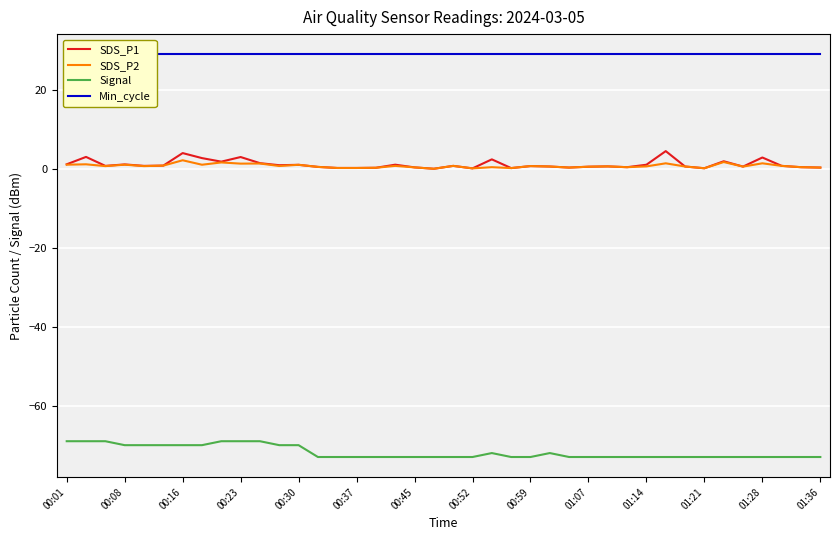

True or false: SDS_P2 and Signal cross at least once.

False